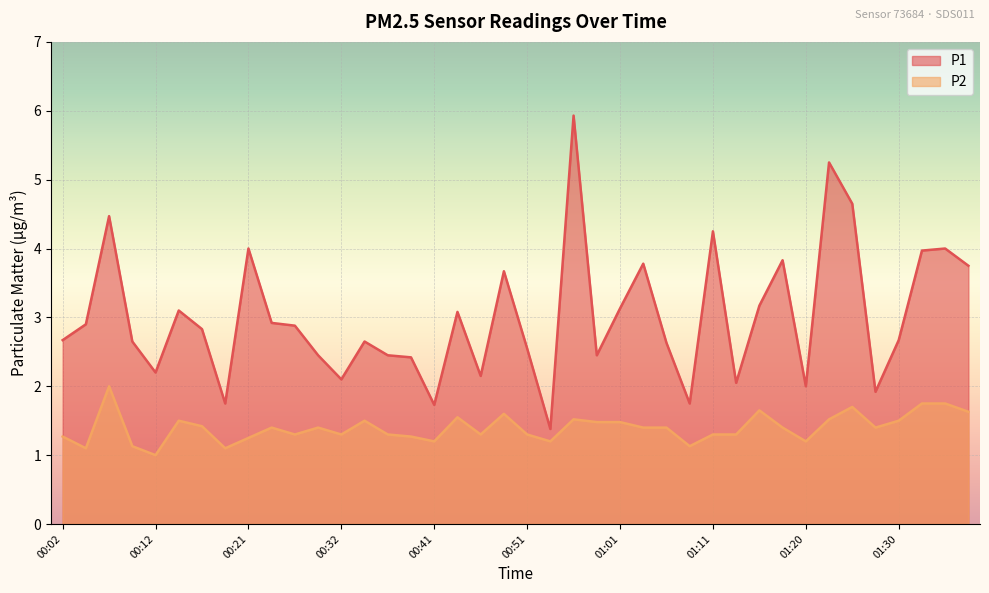

The value of P2 at 01:23 is 1.5. True or false?

True